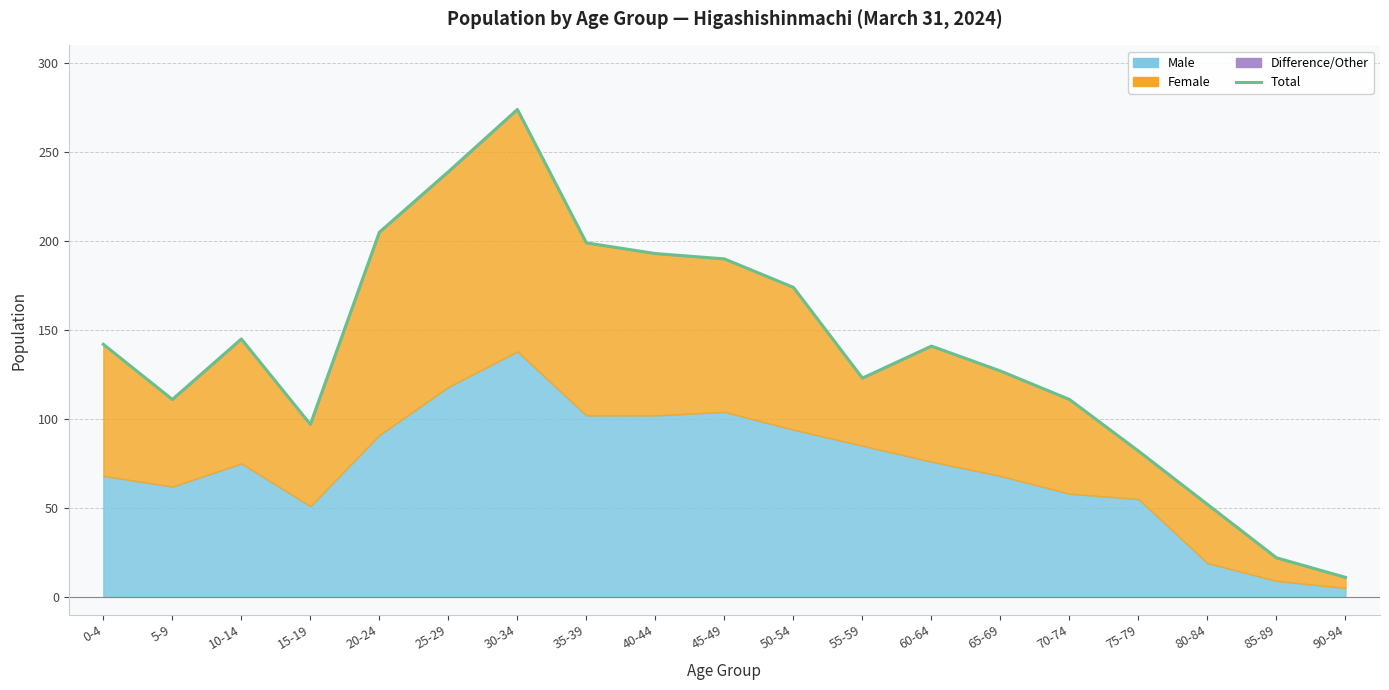

At which label is the value closest to 142?

0-4